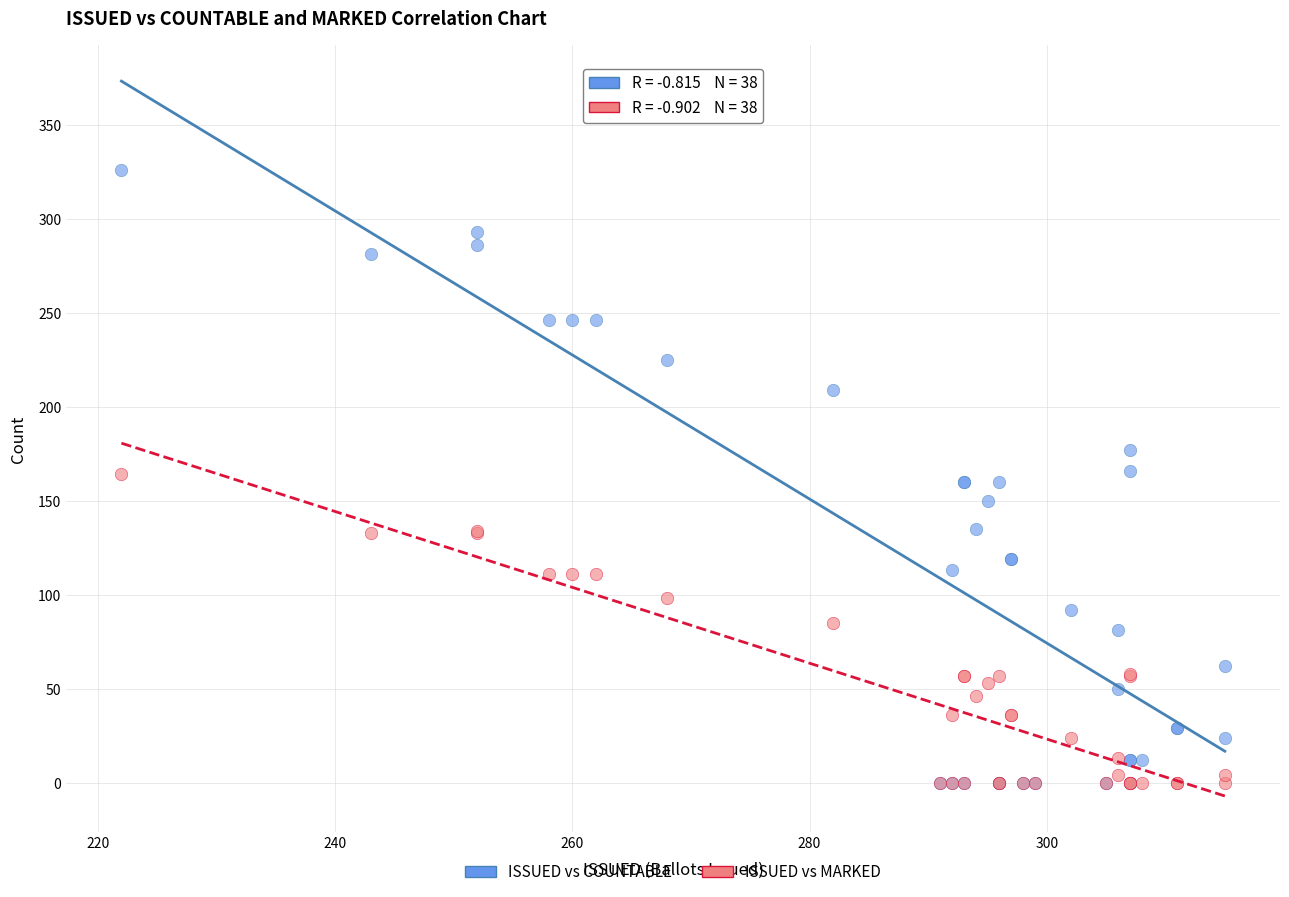

What are all the series names shown in the legend?

ISSUED vs COUNTABLE, ISSUED vs MARKED